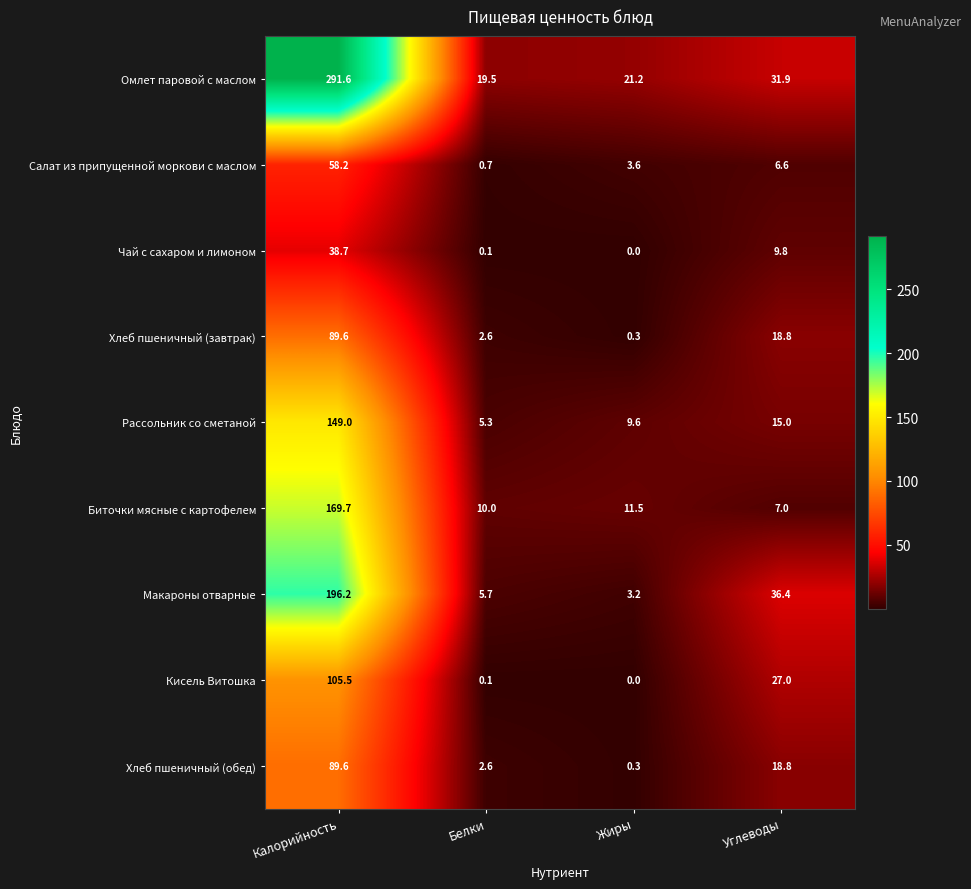

What is the total value across all series at Калорийность?

1188.1